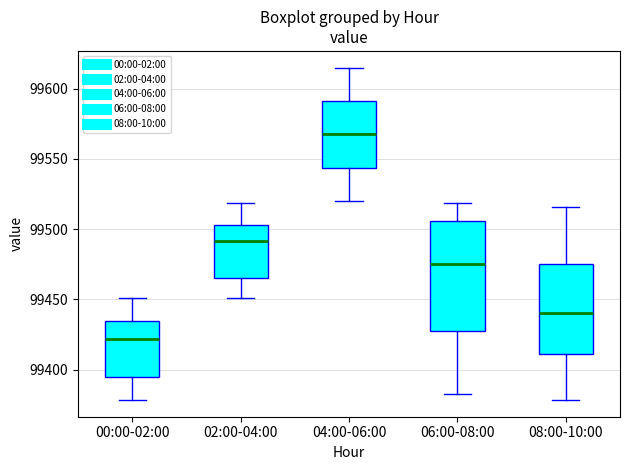

Reading left to right, transcribe this box plot: for each box, give where its median line is, the range the box spans, and where its two whiskers end, as read against the y-axis. The values are not printed on the chart, so give them approximately, as read against the axis.

00:00-02:00: median 99420, box 99395 to 99435, whiskers 99380 to 99450
02:00-04:00: median 99490, box 99465 to 99505, whiskers 99450 to 99520
04:00-06:00: median 99570, box 99545 to 99590, whiskers 99520 to 99615
06:00-08:00: median 99475, box 99430 to 99505, whiskers 99380 to 99520
08:00-10:00: median 99440, box 99410 to 99475, whiskers 99380 to 99515